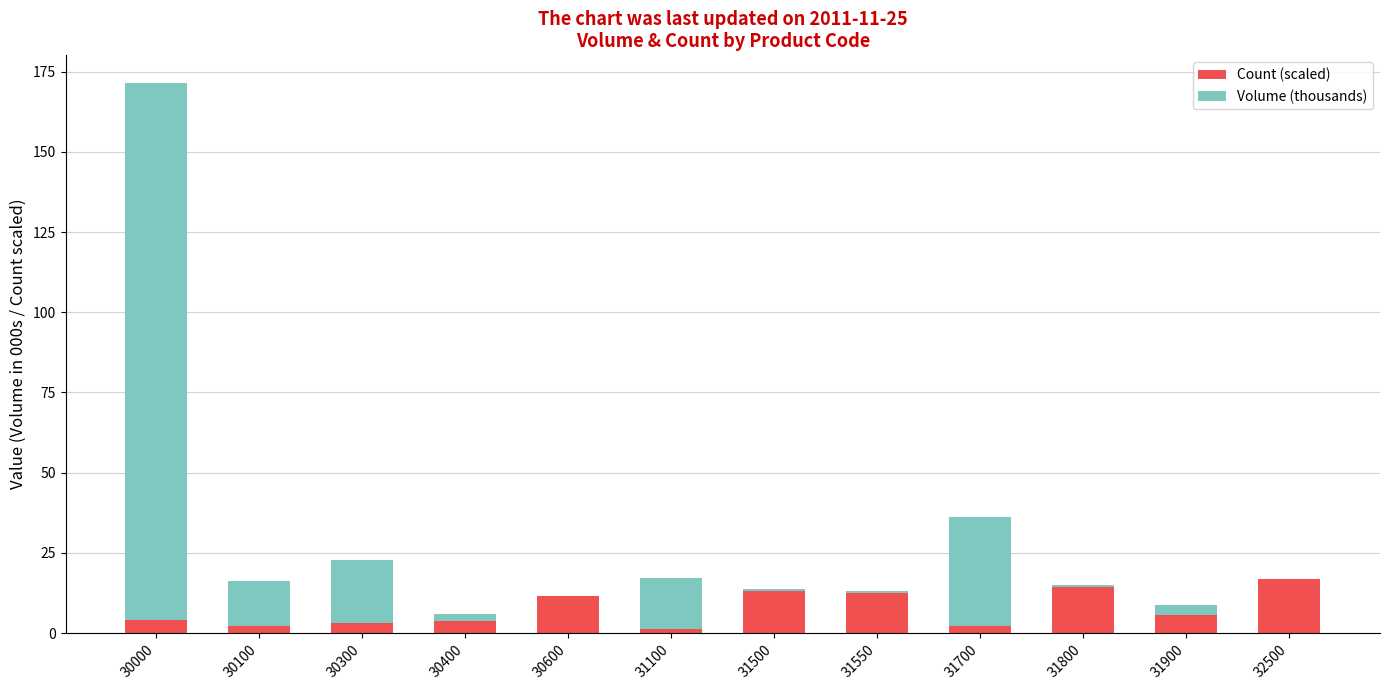

At which category is the sum across all series the highest?

30000